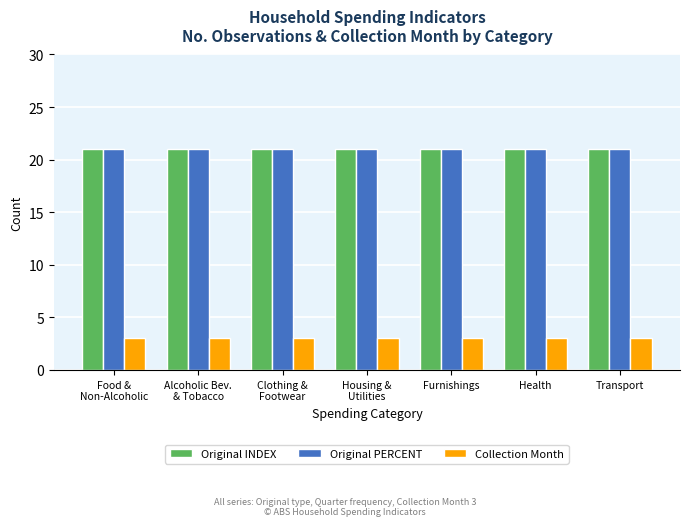

Are the bars grouped side by side (vs. stacked)?

Yes